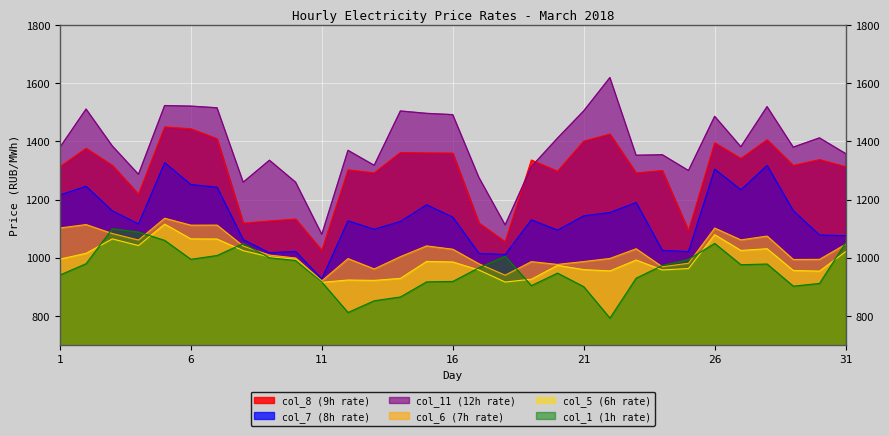

True or false: col_8 has a value of 1317.8 at 3.

True